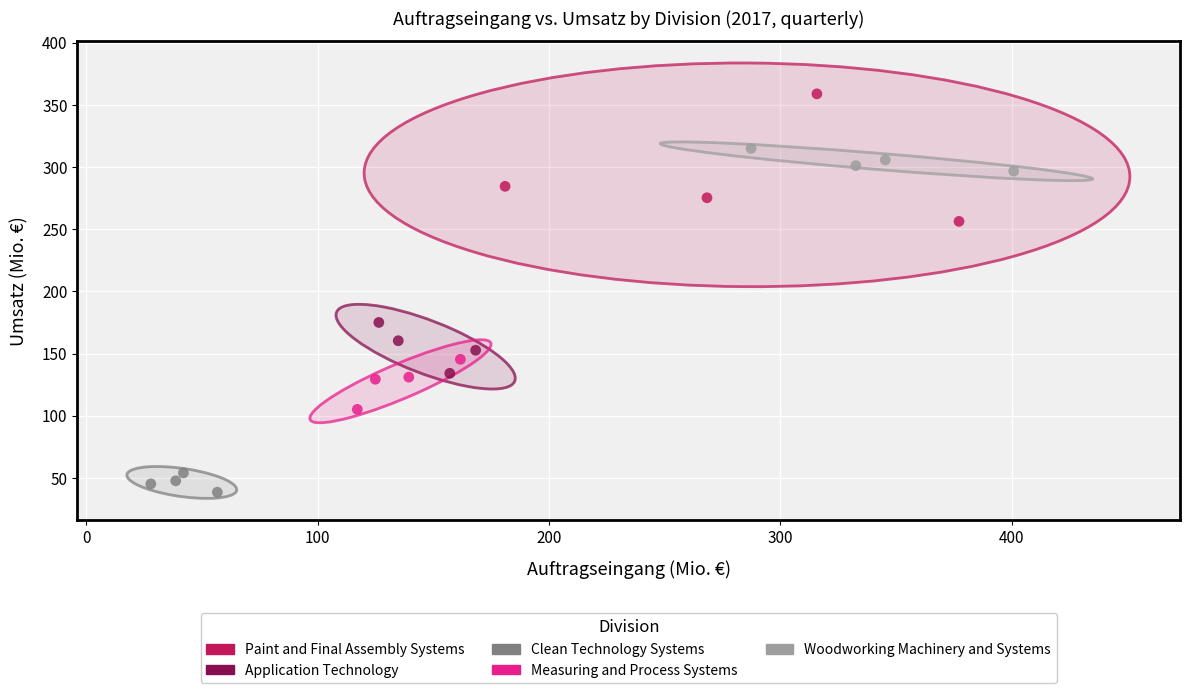

Which series reaches the minimum Y coordinate?

Clean Technology Systems